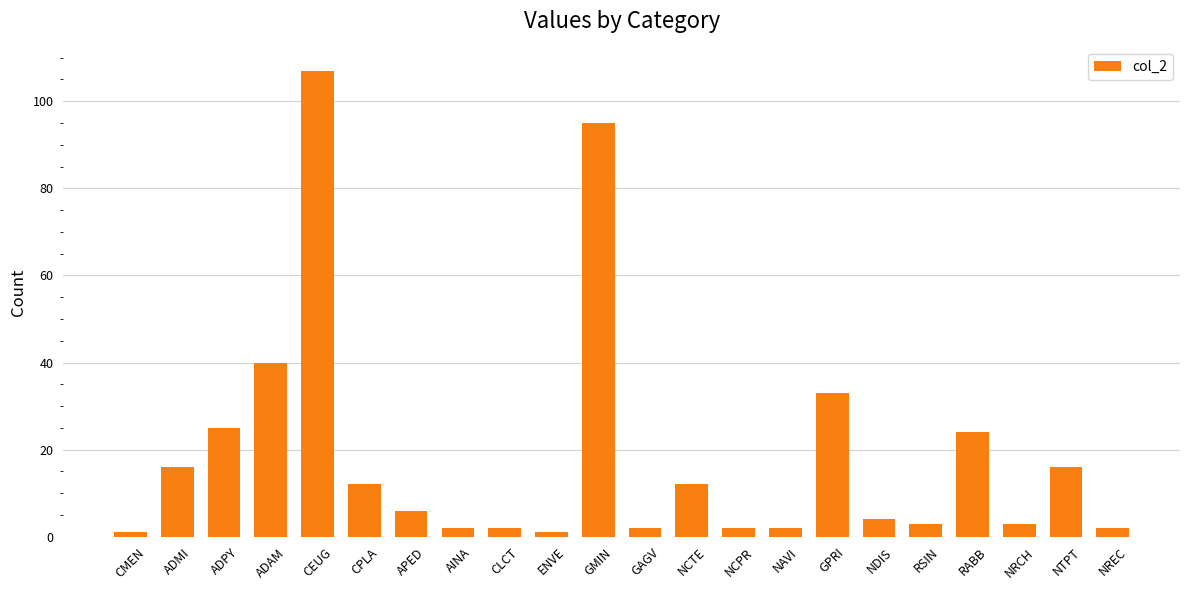

What is the label of the 19th bar from the left?

RABB